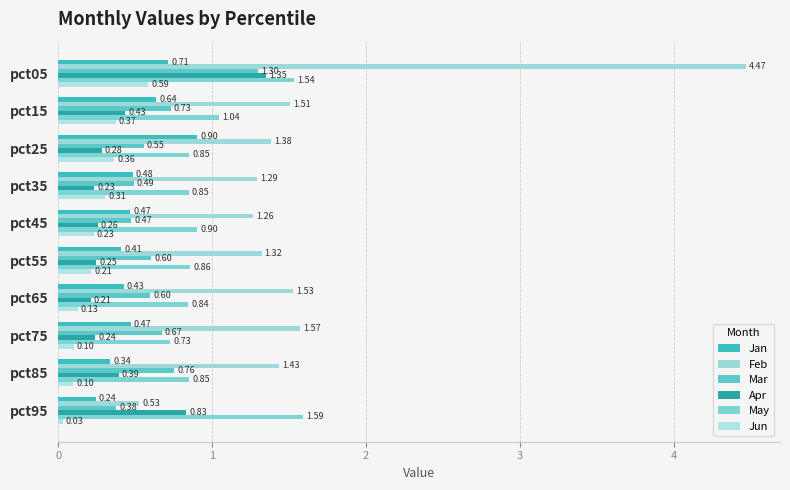

What are all the series names shown in the legend?

Jan, Feb, Mar, Apr, May, Jun